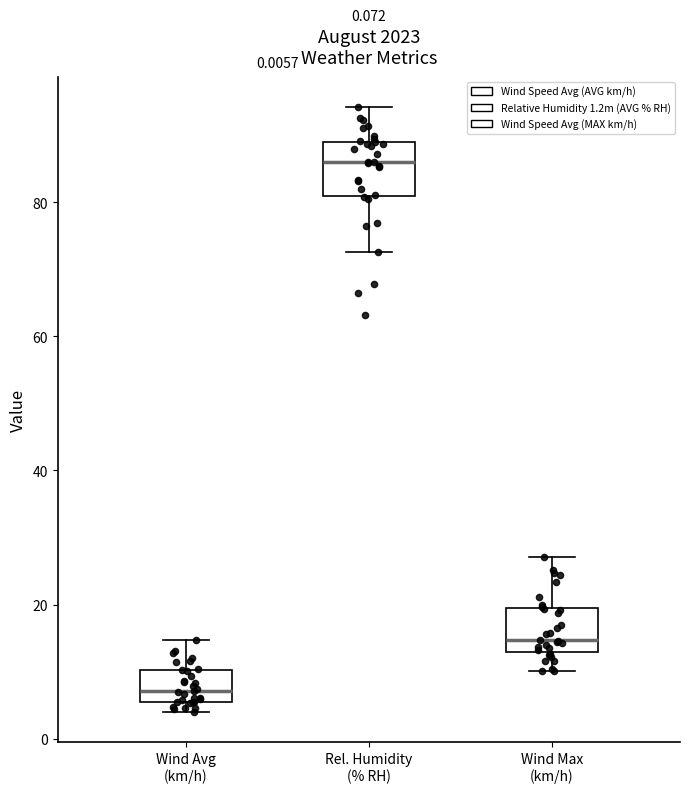

Which box's median line is the lowest?

Wind Avg (km/h)